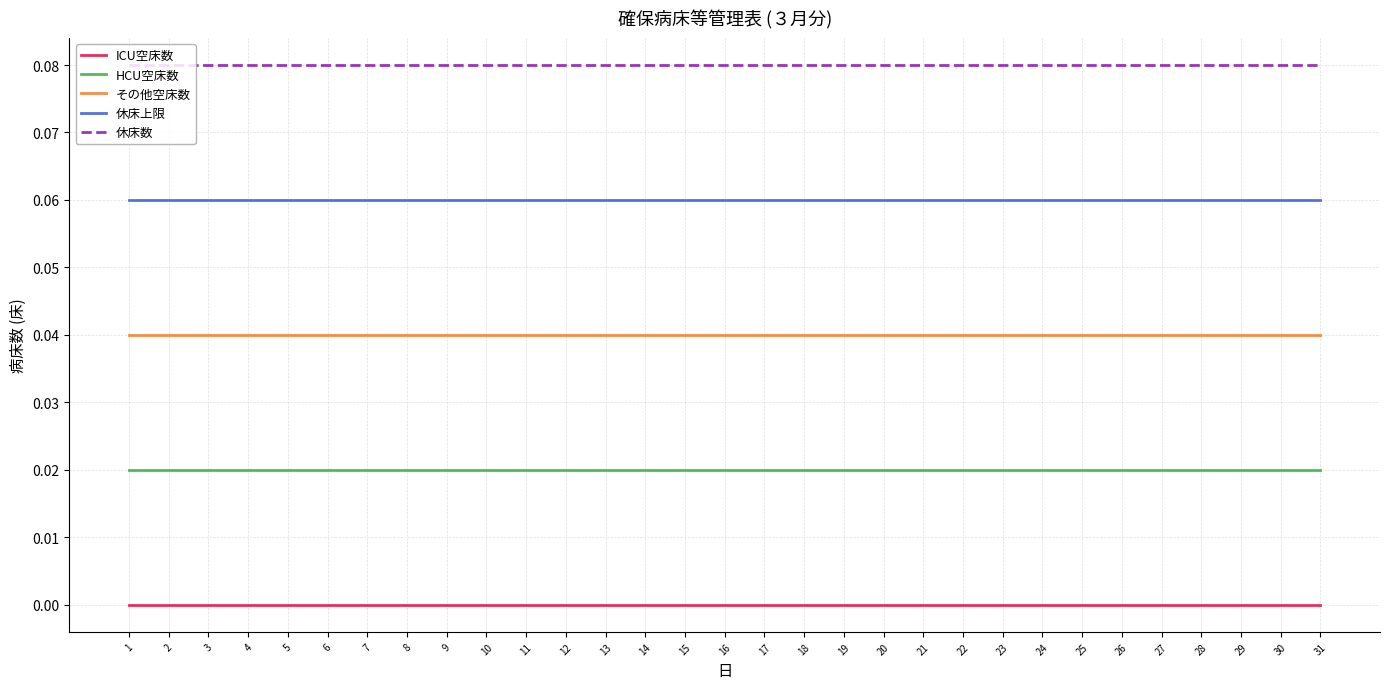

At how many categories does at least one series exceed 0?

31